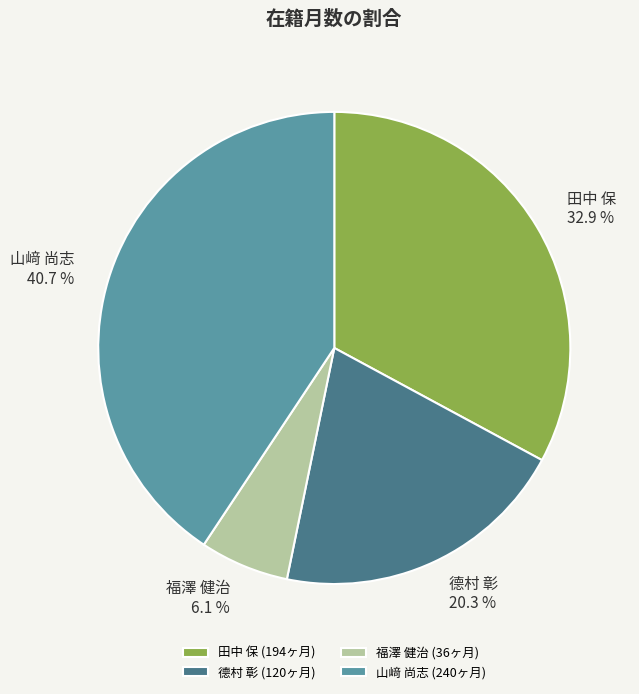

Is 德村 彰 the majority of the pie?

No